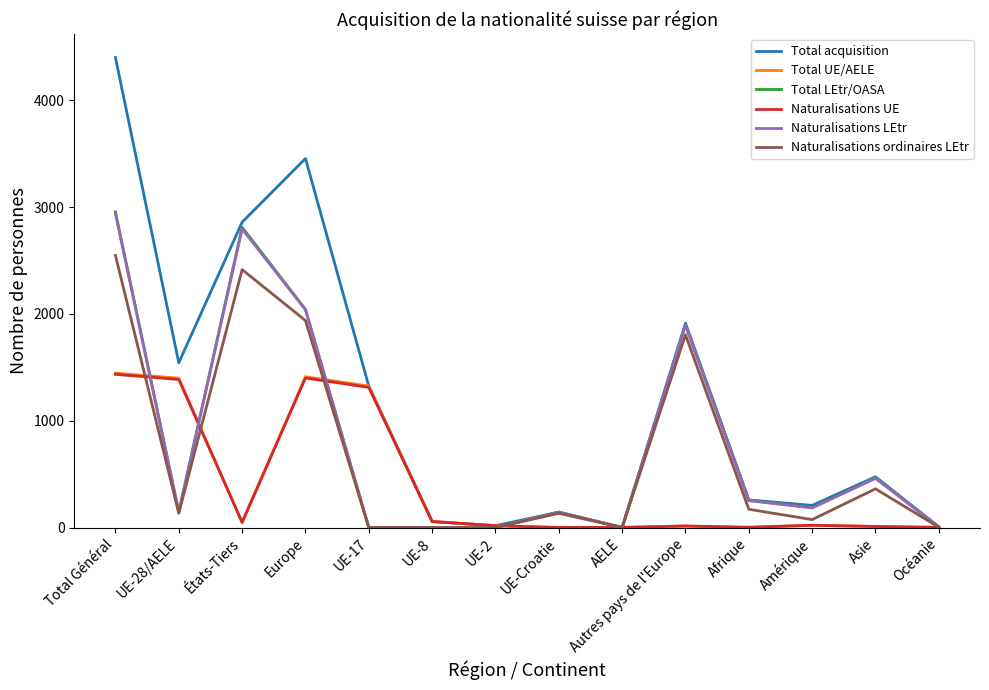

Where does the Naturalisations UE series first go above 21?

Total Général